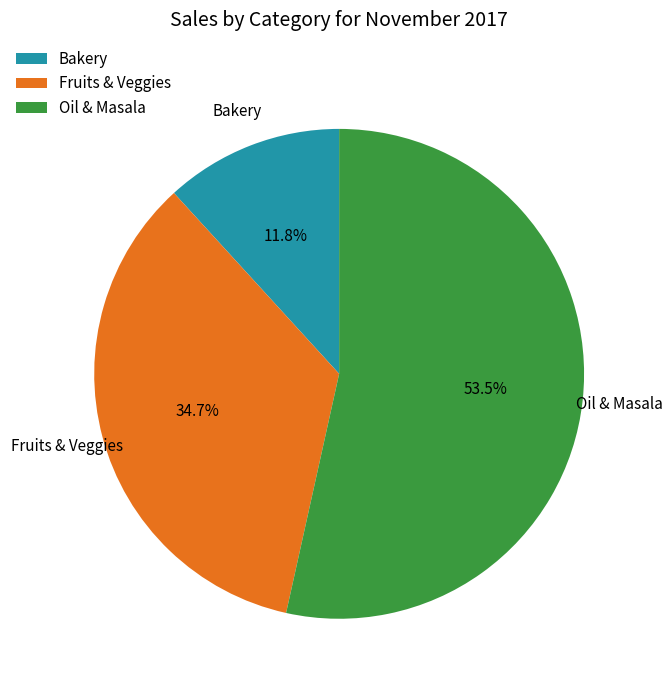

Which category has the biggest portion of the pie?

Oil & Masala